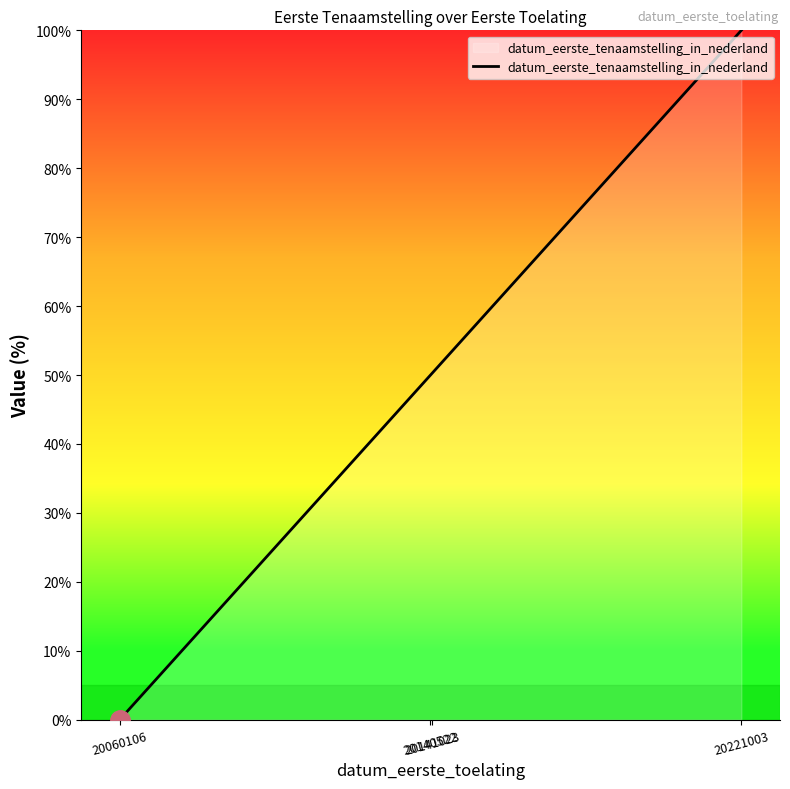

What is the maximum value shown in the chart?

100.0